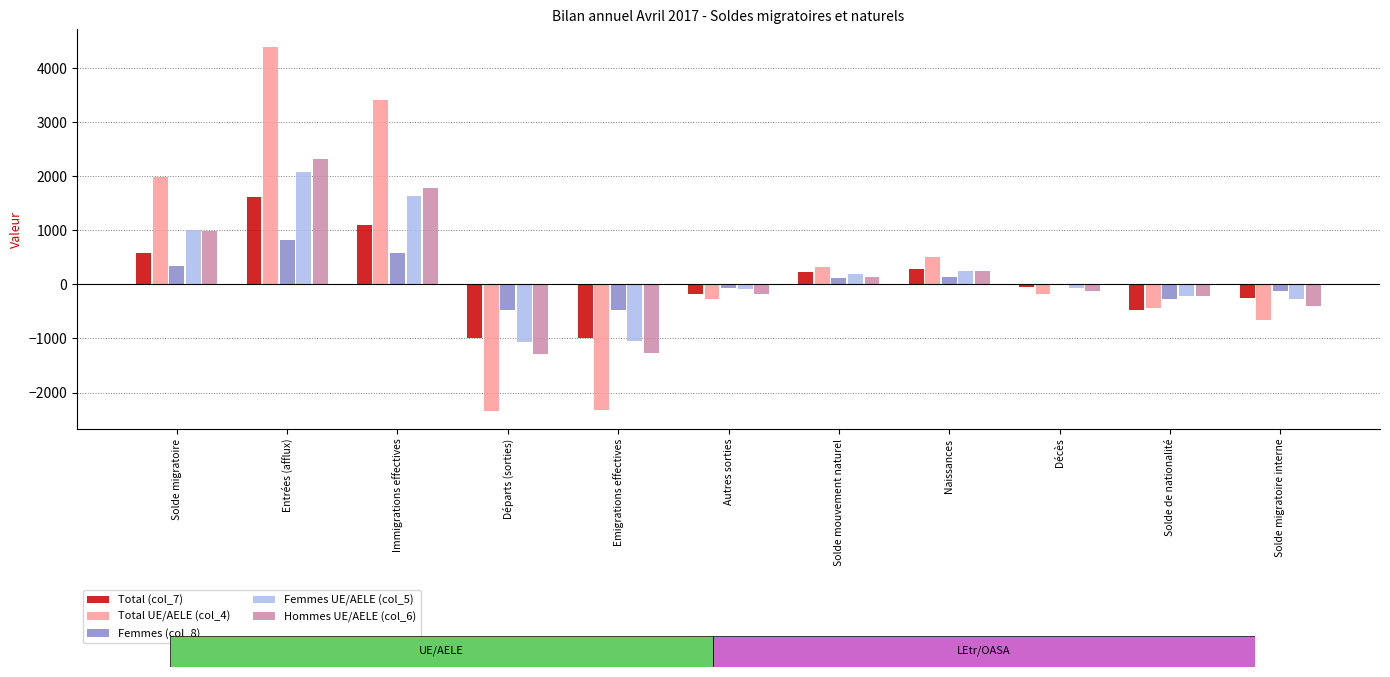

Is the value of Femmes UE/AELE (col_5) at Décès greater than the value of Hommes UE/AELE (col_6) at Emigrations effectives?

Yes